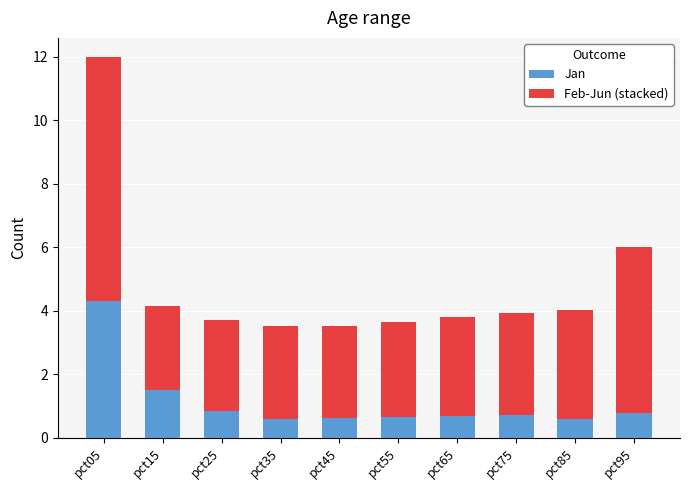

What is the total value across all series at pct45?

3.5